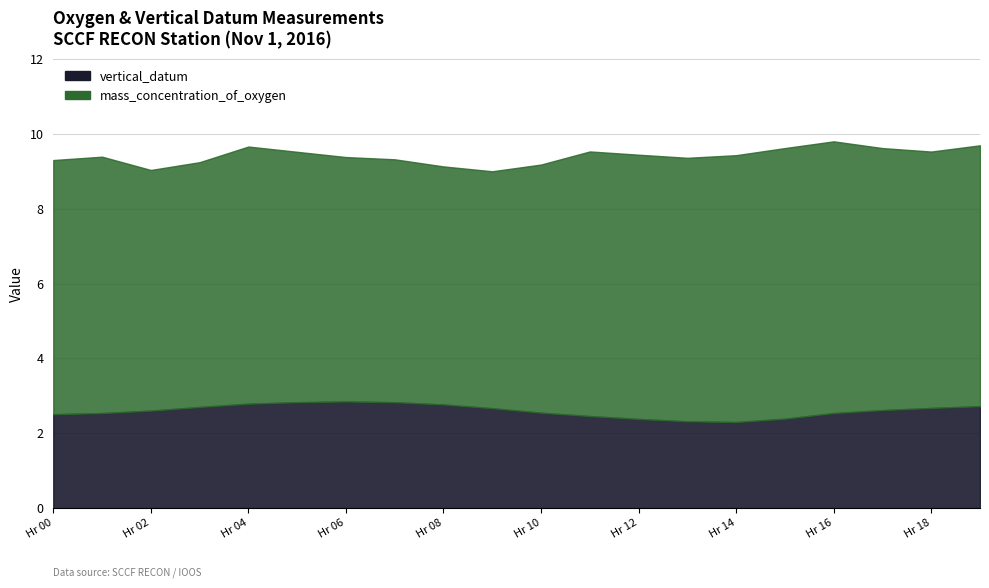

What is the value of the vertical_datum point at the 4th from the left?

2.7